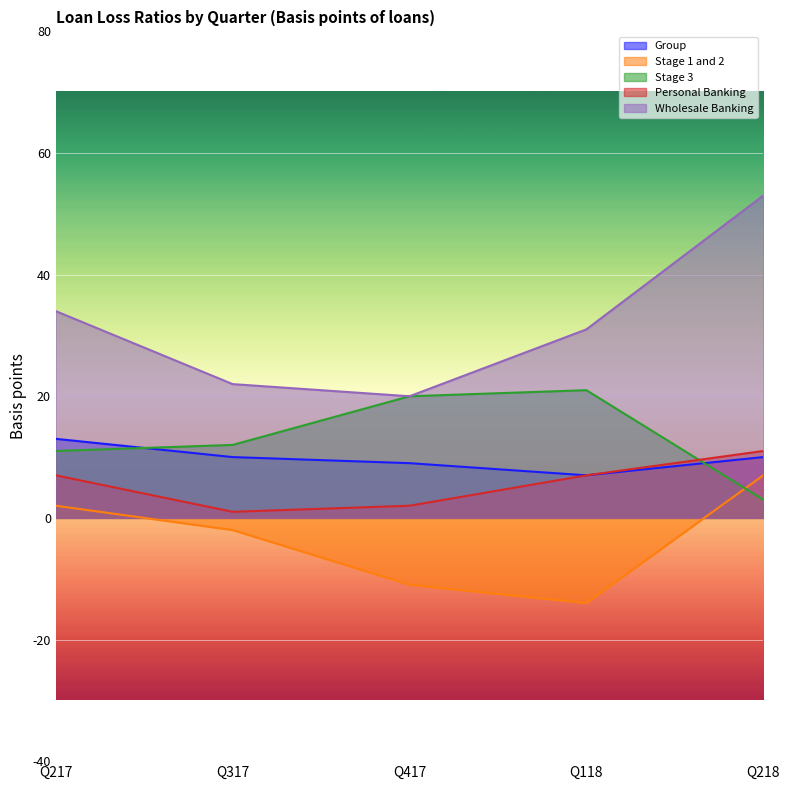

What is the difference between the Stage 3 values at Q317 and Q217?

1